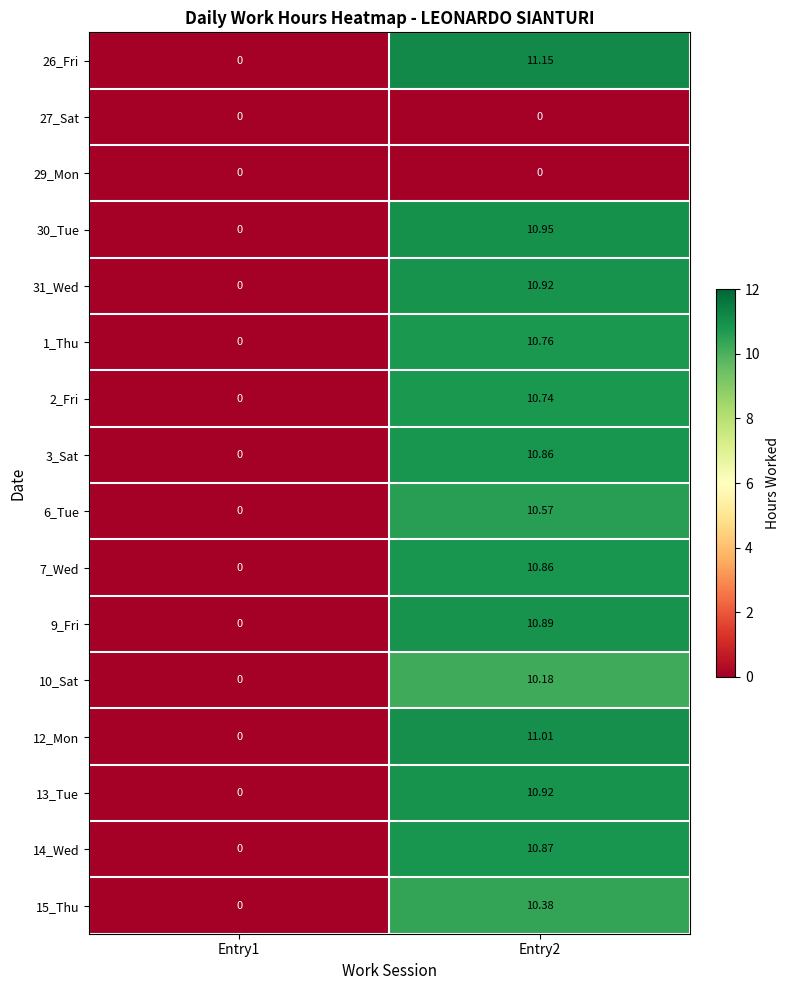

Is the value of 1_Thu at Entry2 greater than the value of 7_Wed at Entry2?

No